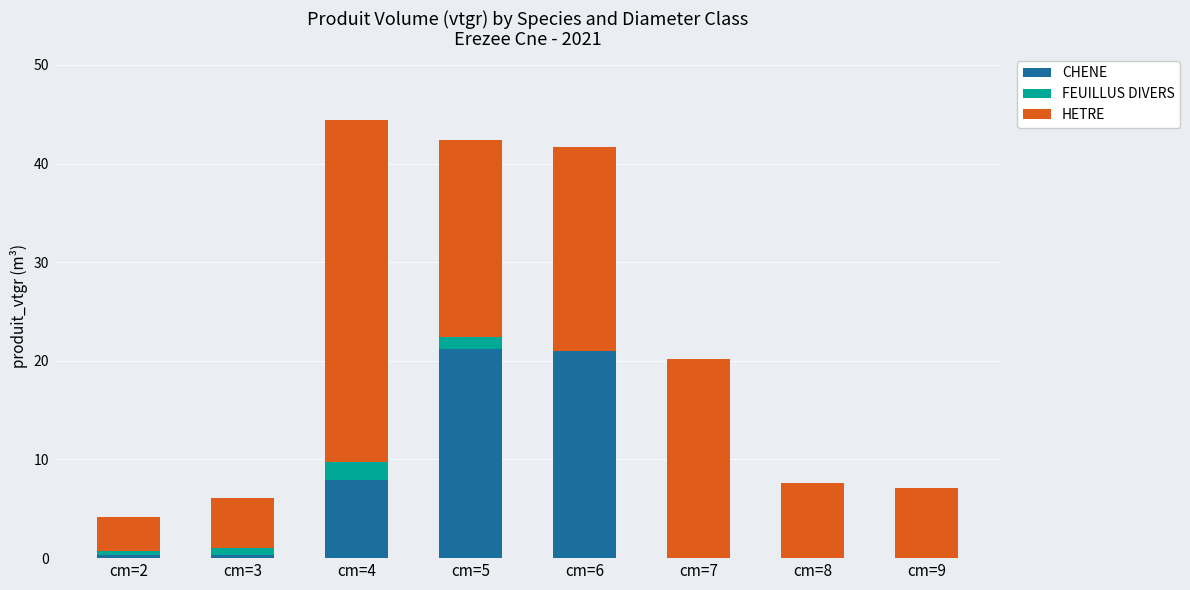

The value of CHENE at cm=9 is -10.4. True or false?

False